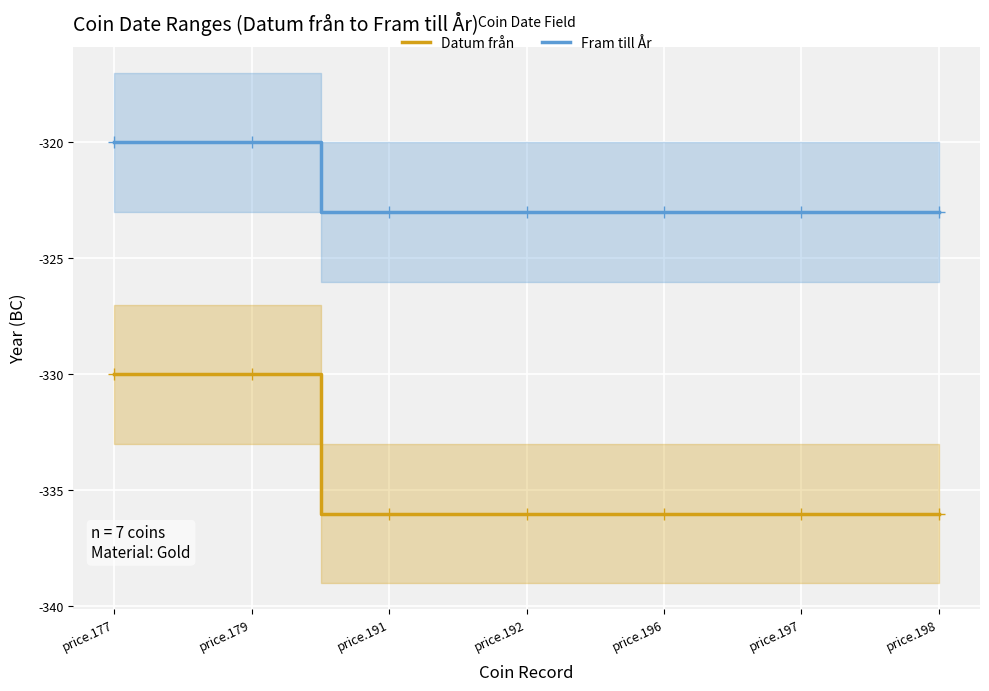

Which category has the lowest value in the Fram till År series?

price.191